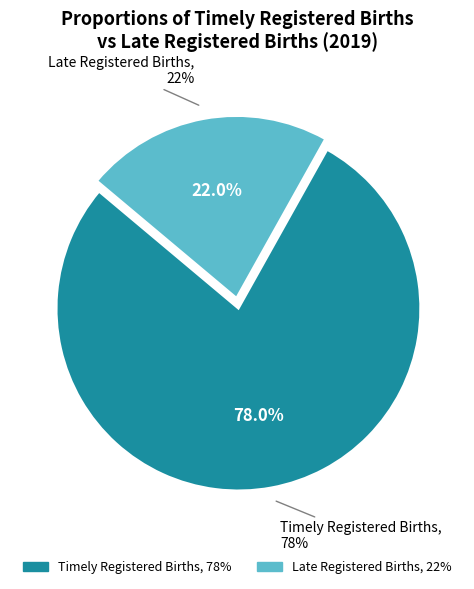

What is the largest slice in the pie chart?

Proportions of timely registered births